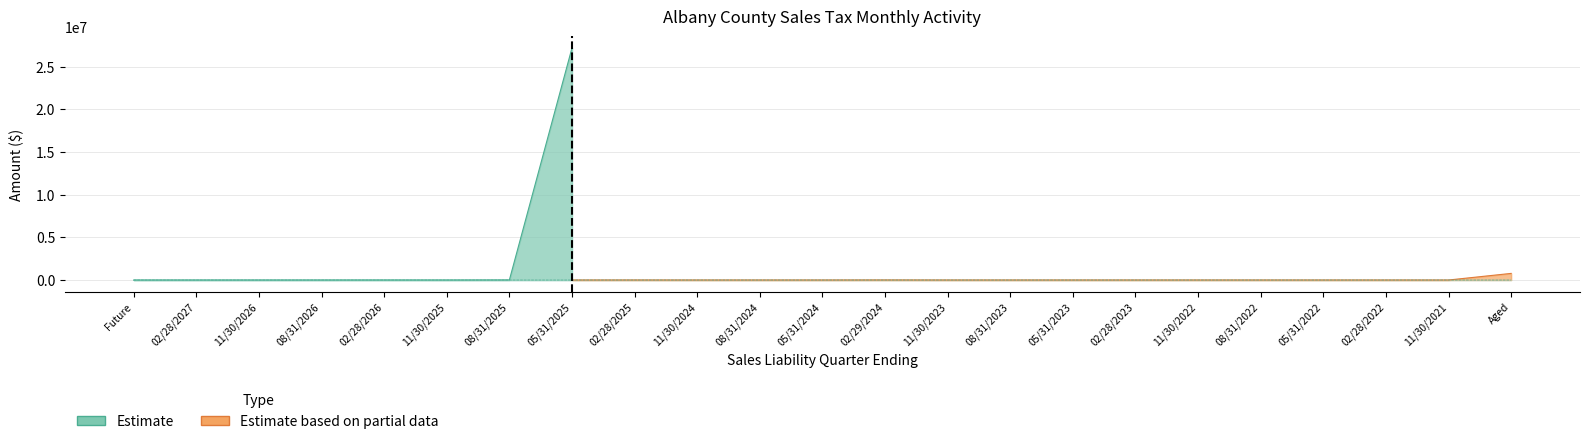

Is it true that Use Tax from PIT Returns equals 4267.7 at 02/28/2025?

False